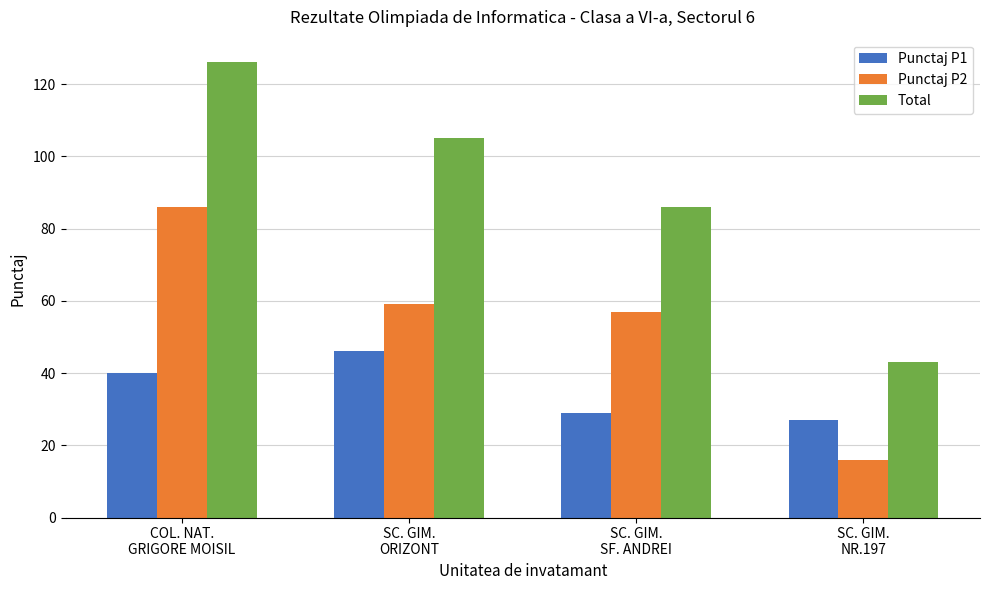

What is the label of the 2nd bar from the right?

SC. GIM.
SF. ANDREI